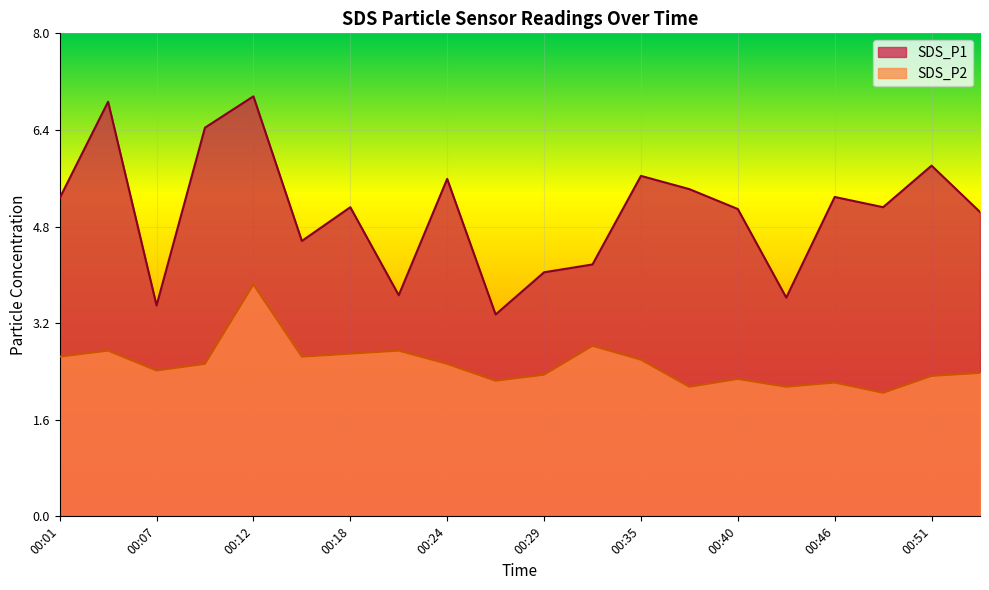

What is the difference between the SDS_P1 values at 00:10 and 00:12?

0.5